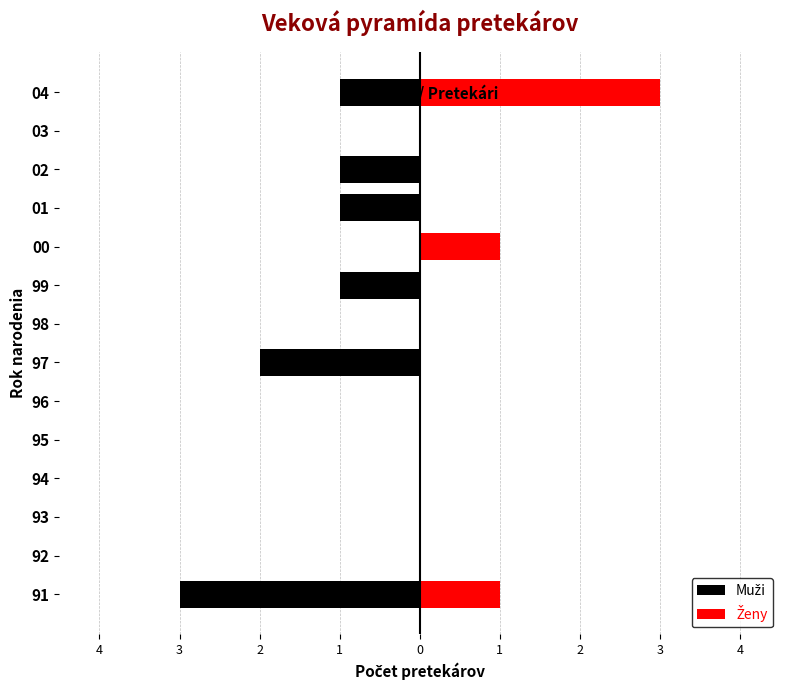

What are all the series names shown in the legend?

Muži, Ženy